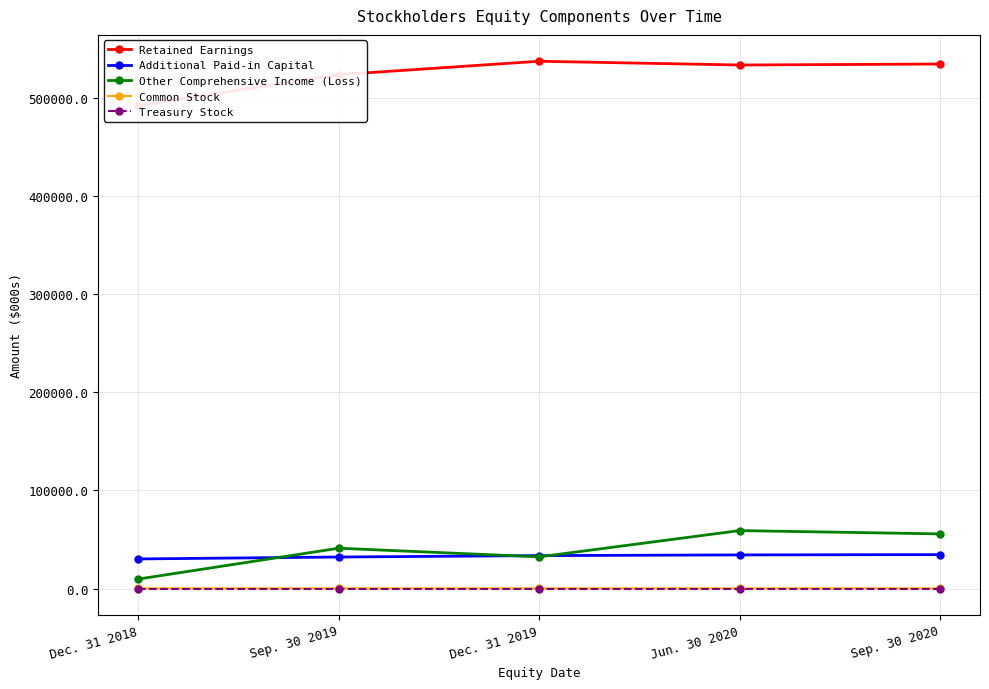

Rank the series at Jun. 30 2020 from highest to lowest value.

Retained Earnings, Other Comprehensive Income (Loss), Additional Paid-in Capital, Common Stock, Treasury Stock